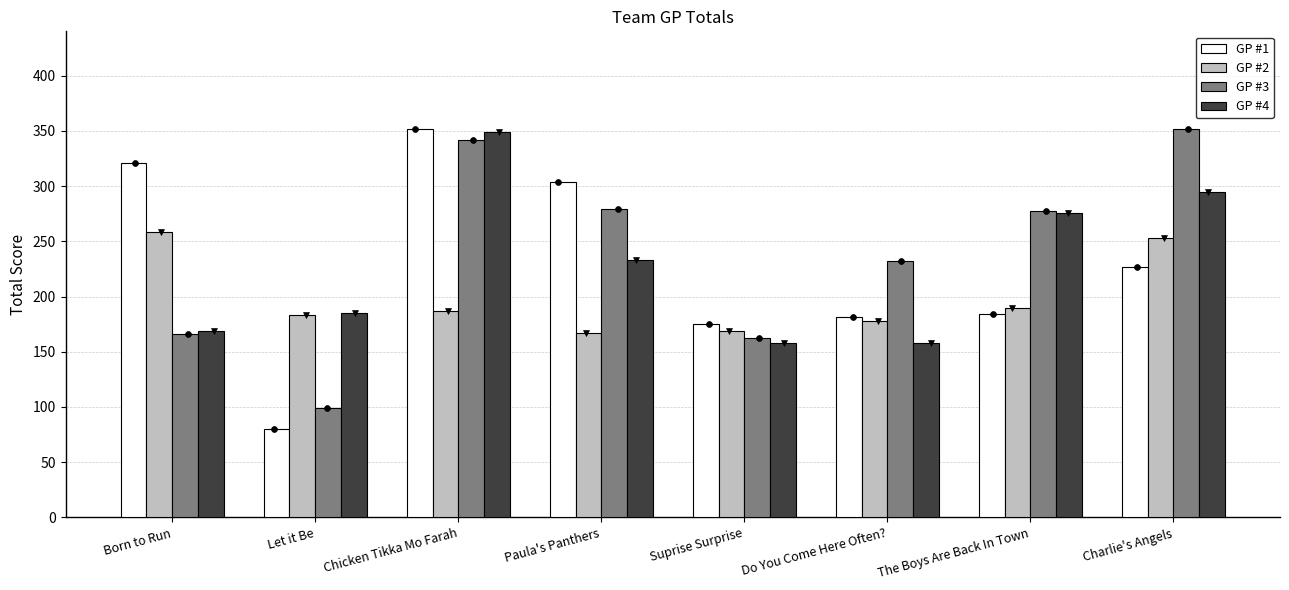

Which series has the largest total across all categories?

GP #3